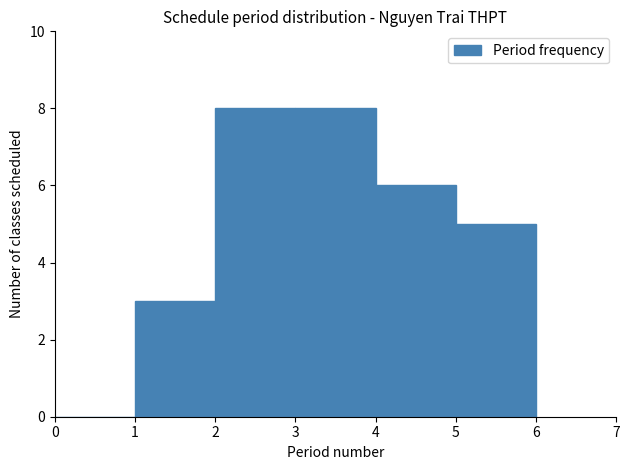

Reading left to right, transcribe this chart: for each bar, give the range it covers on the x-axis and its height. The values are not printed on the chart, so give them approximately, as read against the axis.

0 to 1: 0
1 to 2: 3
2 to 3: 8
3 to 4: 8
4 to 5: 6
5 to 6: 5